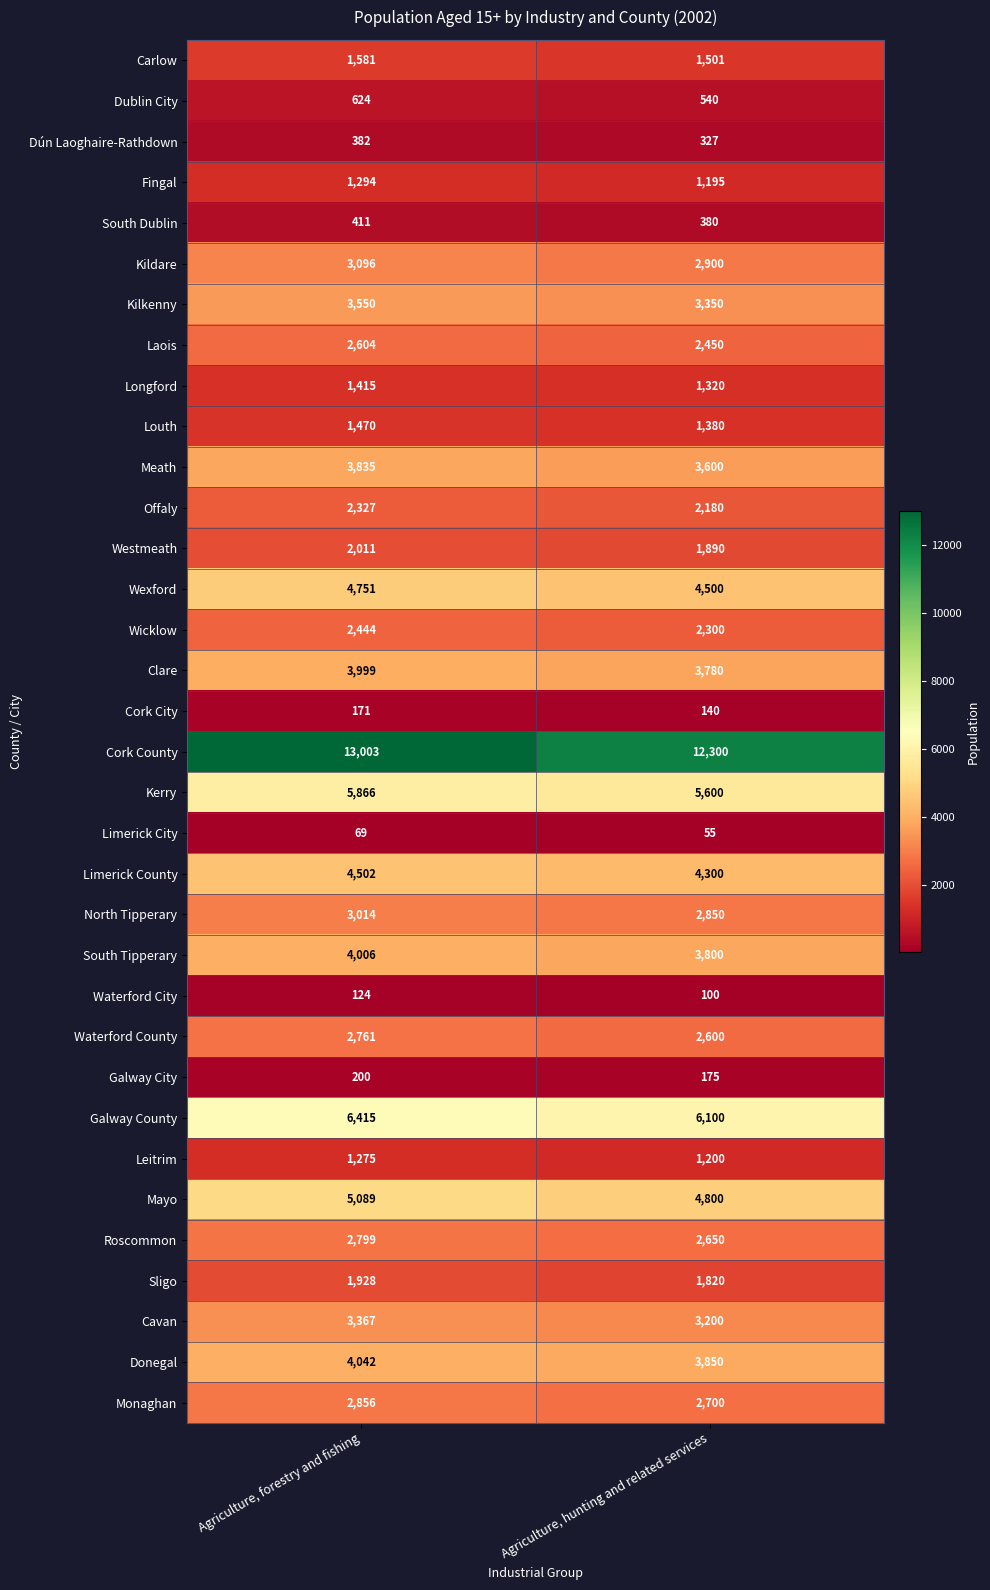

Which series has the widest spread of values?

Cork County